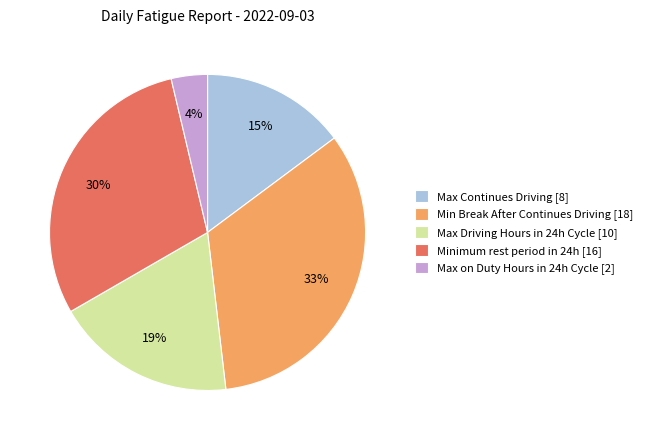

Is it true that Minimum rest period in 24h [16] is 30% of the pie?

True